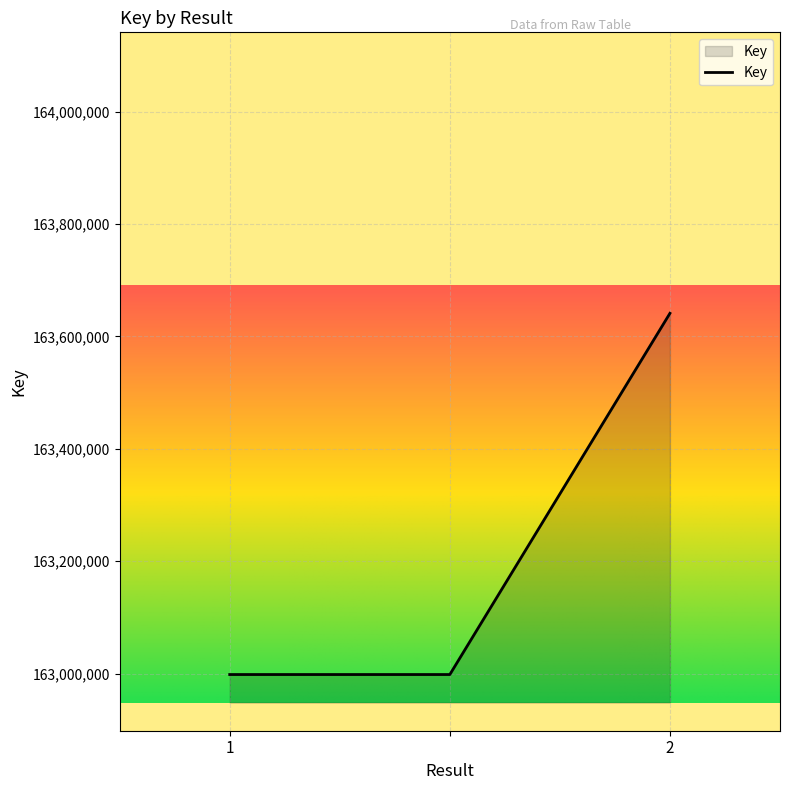

What is the maximum value shown in the chart?

163641090